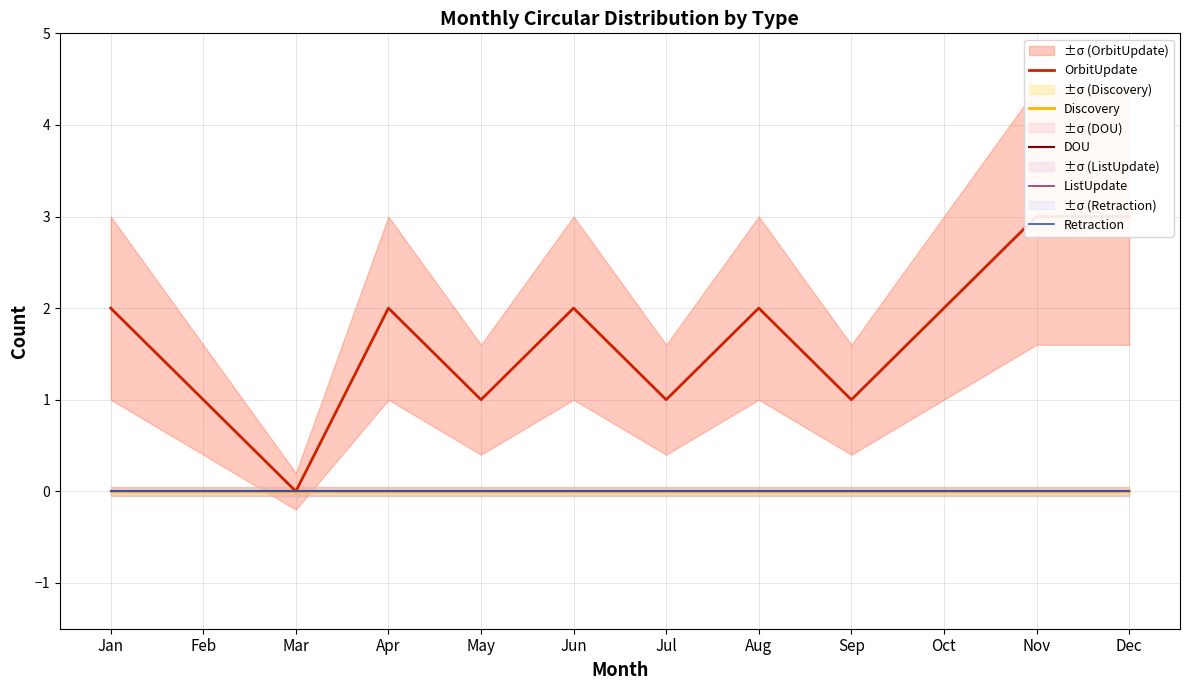

Reading right to left, extract all data points from this chart.

OrbitUpdate: Dec=3	Nov=3	Oct=2	Sep=1	Aug=2	Jul=1	Jun=2	May=1	Apr=2	Mar=0	Feb=1	Jan=2
Discovery: Dec=0	Nov=0	Oct=0	Sep=0	Aug=0	Jul=0	Jun=0	May=0	Apr=0	Mar=0	Feb=0	Jan=0
DOU: Dec=0	Nov=0	Oct=0	Sep=0	Aug=0	Jul=0	Jun=0	May=0	Apr=0	Mar=0	Feb=0	Jan=0
ListUpdate: Dec=0	Nov=0	Oct=0	Sep=0	Aug=0	Jul=0	Jun=0	May=0	Apr=0	Mar=0	Feb=0	Jan=0
Retraction: Dec=0	Nov=0	Oct=0	Sep=0	Aug=0	Jul=0	Jun=0	May=0	Apr=0	Mar=0	Feb=0	Jan=0